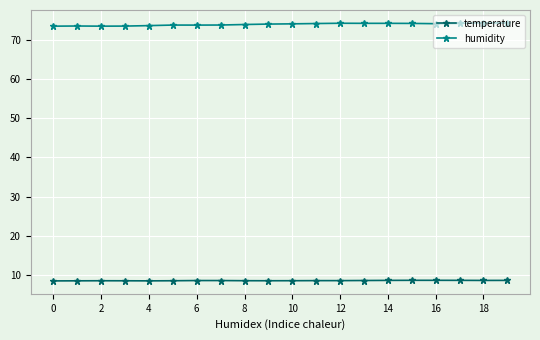

What is the sum of all temperature values?

172.7